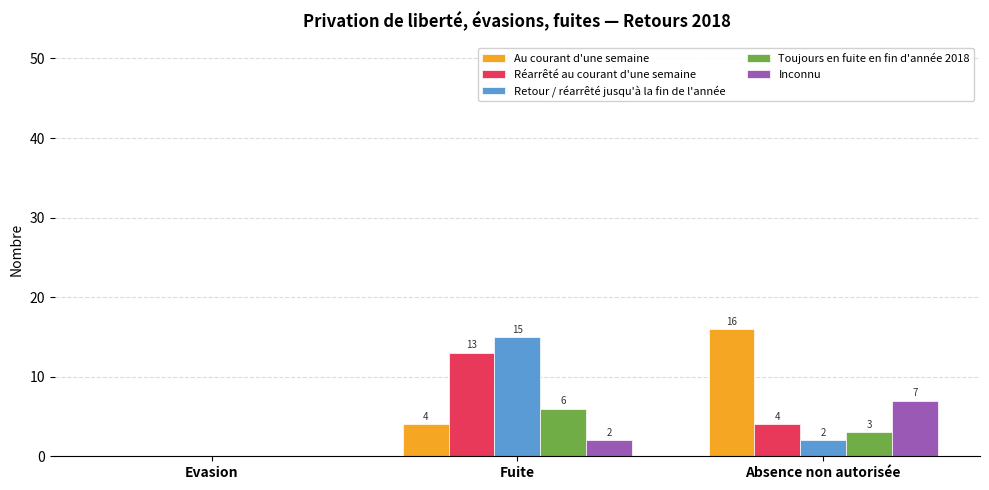

Which series has the largest range (max minus min)?

Au courant d'une semaine